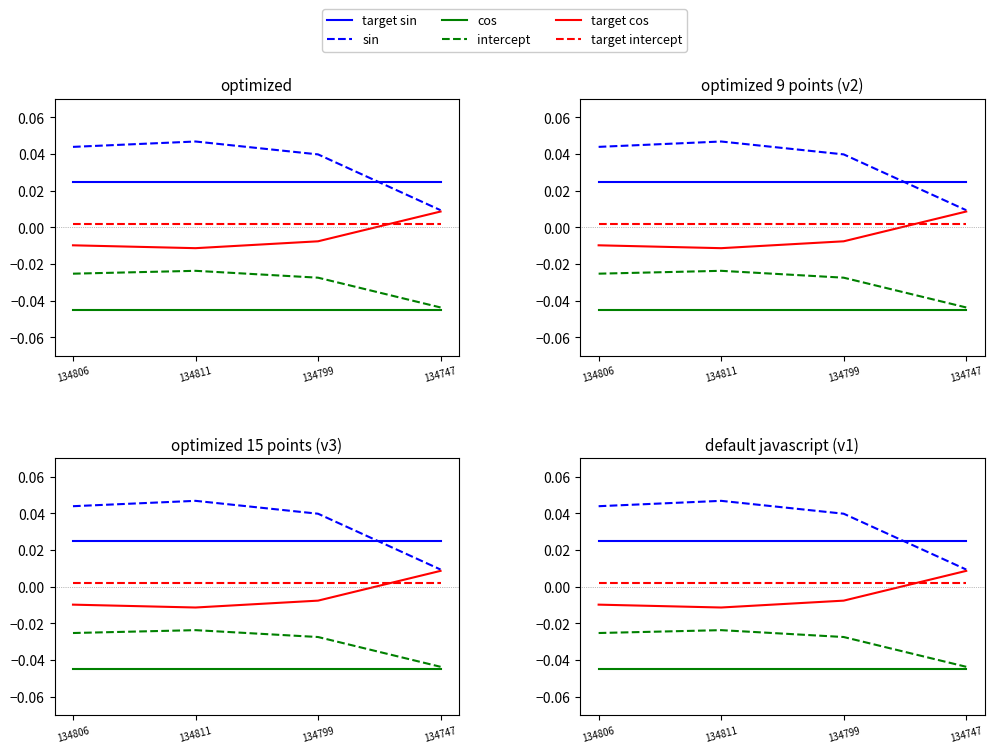

True or false: target sin and intercept cross at least once.

False